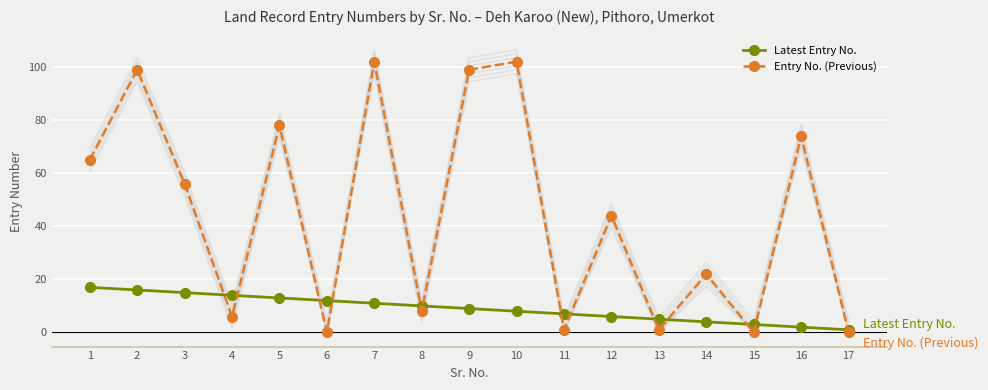

Reading left to right, transcribe all the data shown in this chart.

Latest Entry No.: 1=17	2=16	3=15	4=14	5=13	6=12	7=11	8=10	9=9	10=8	11=7	12=6	13=5	14=4	15=3	16=2	17=1
Entry No. (Previous): 1=65	2=99	3=56	4=6	5=78	6=0	7=102	8=8	9=99	10=102	11=1	12=44	13=1	14=22	15=0	16=74	17=0